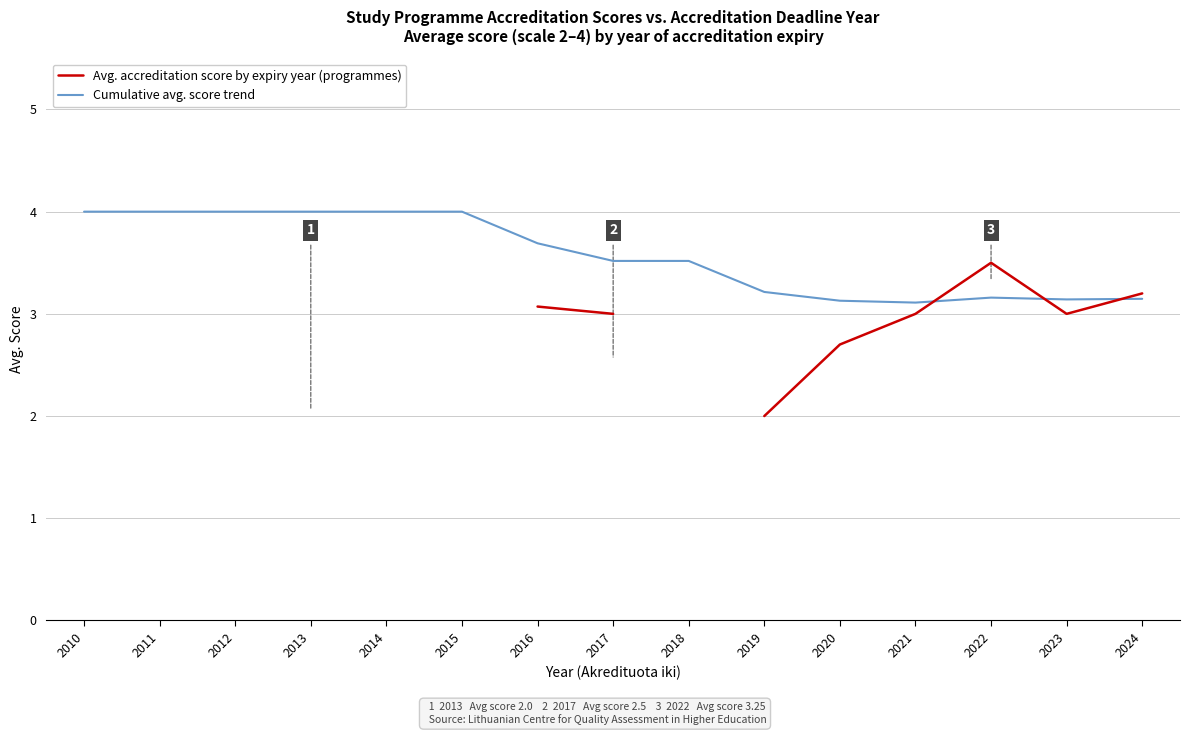

What is the sum of the Avg. accreditation score by expiry year (programmes) values at 2016 and 2010?

7.1